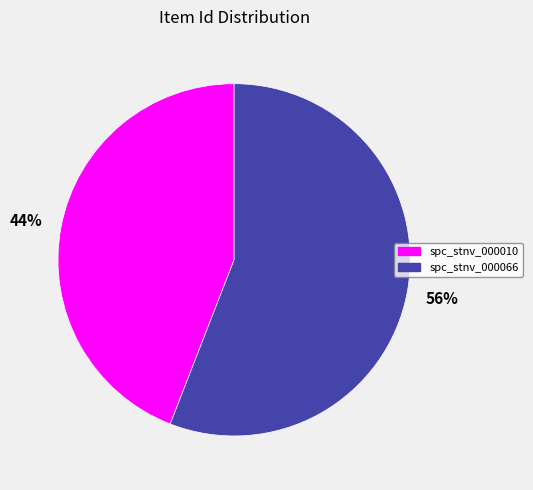

What is the majority slice?

spc_stnv_000066